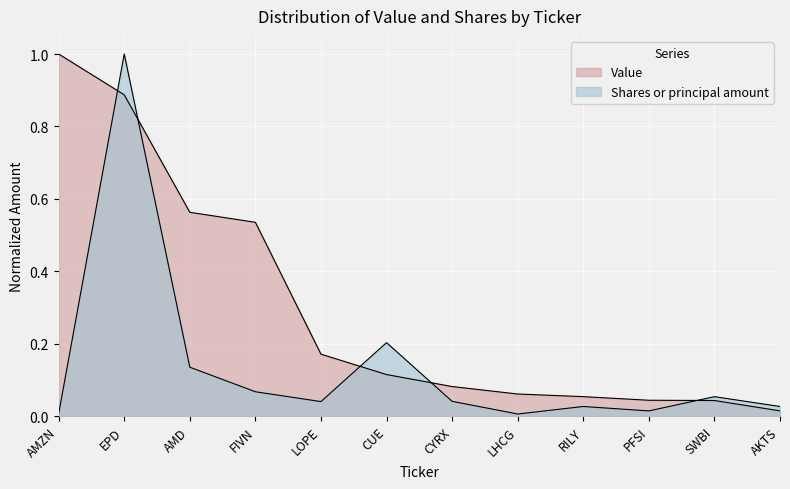

How many times do Value and Shares or principal amount cross each other?

5